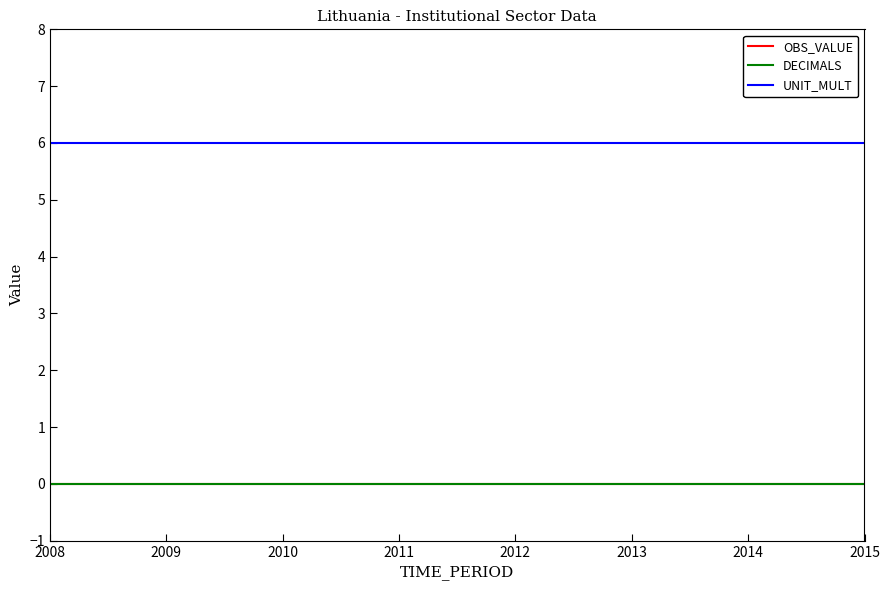

At 2014, list the series in order from smallest to largest.

OBS_VALUE, DECIMALS, UNIT_MULT